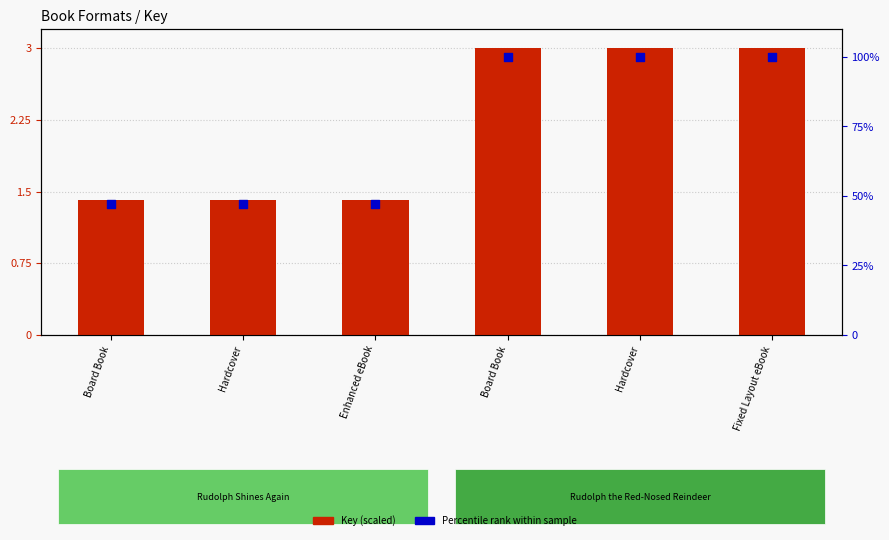

What is the total value across all series at Board Book?

48.6